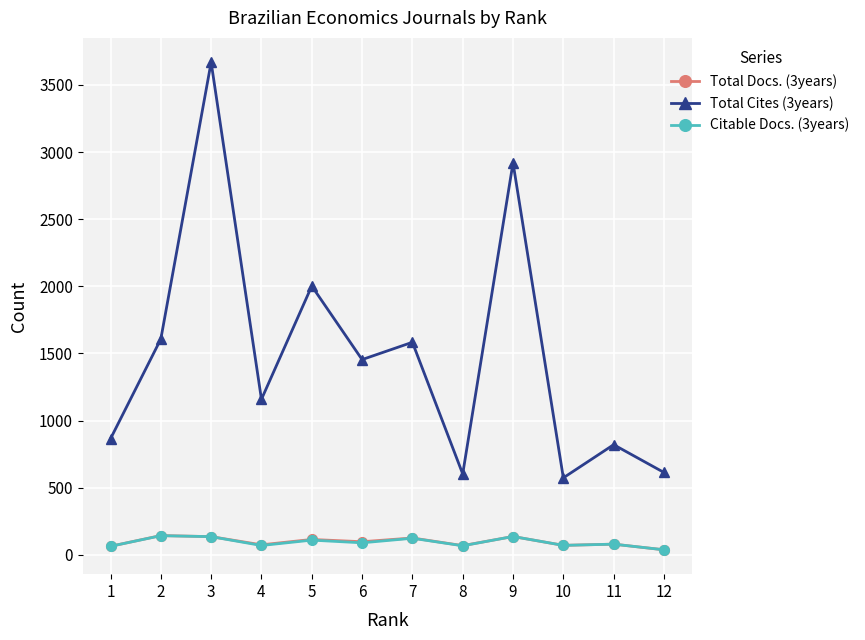

Is the value of Total Cites (3years) at 6 greater than the value of Citable Docs. (3years) at 2?

Yes